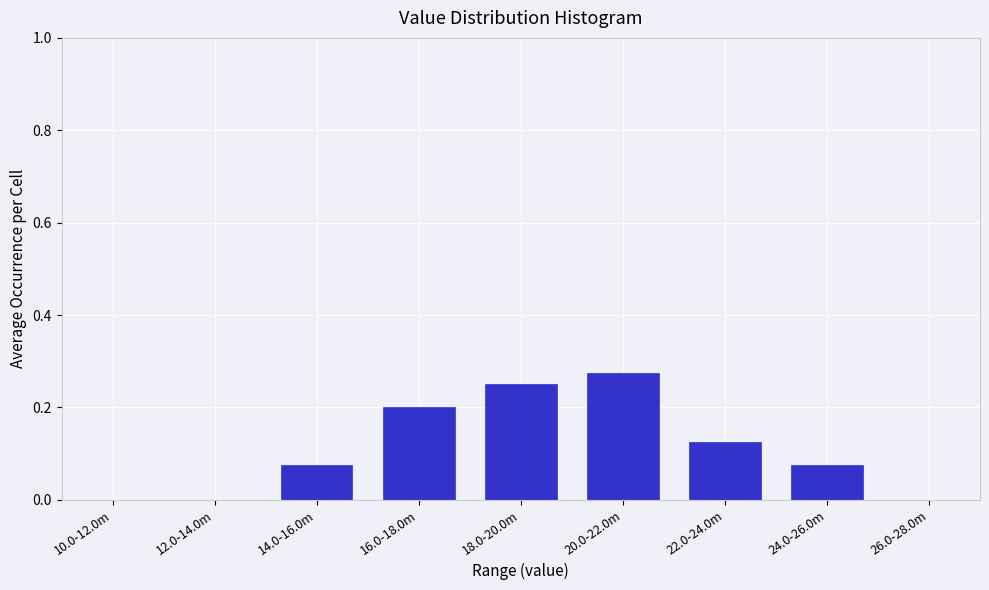

Between 14.0-16.0m and 26.0-28.0m, which is larger?

14.0-16.0m